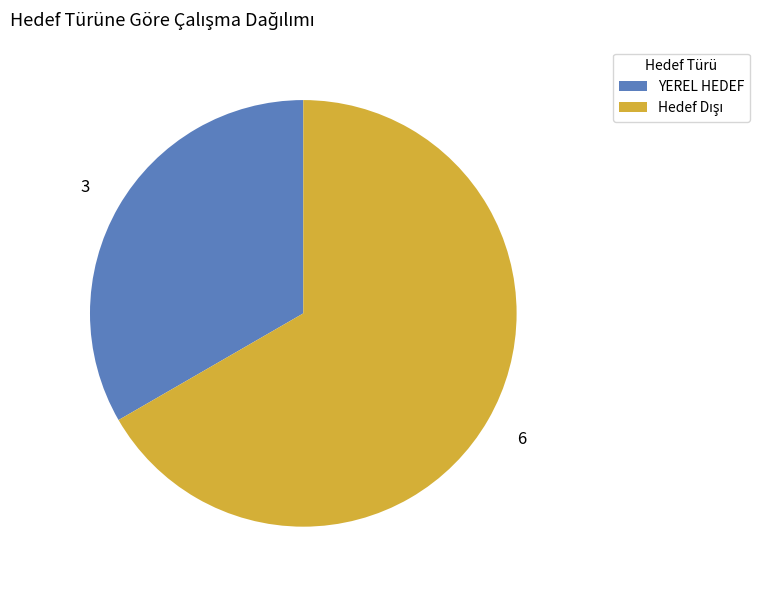

How many segments does this pie chart have?

2